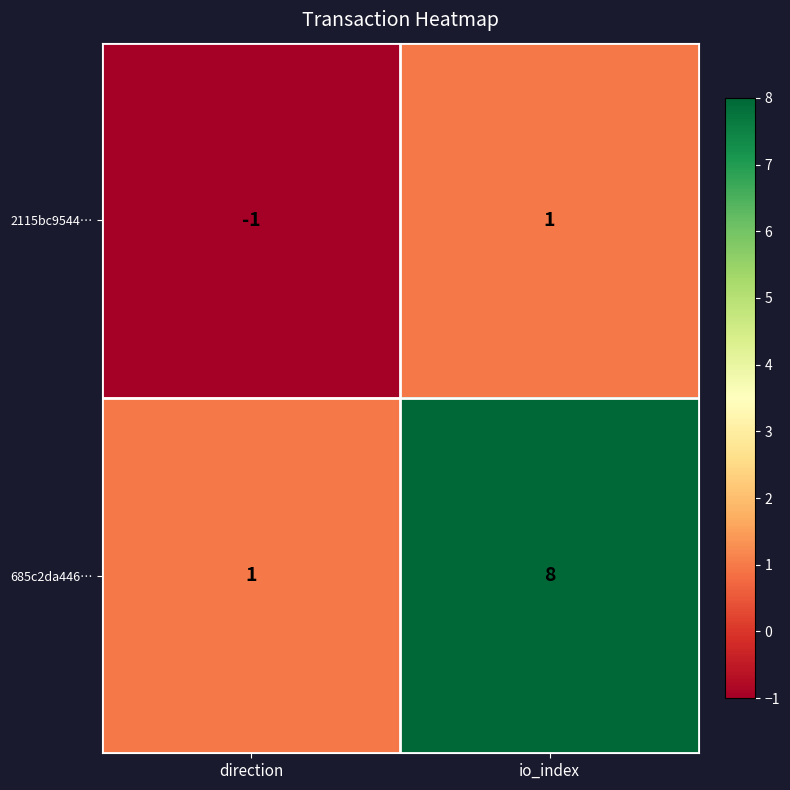

At which label is 2115bc9544… closest to 0?

direction